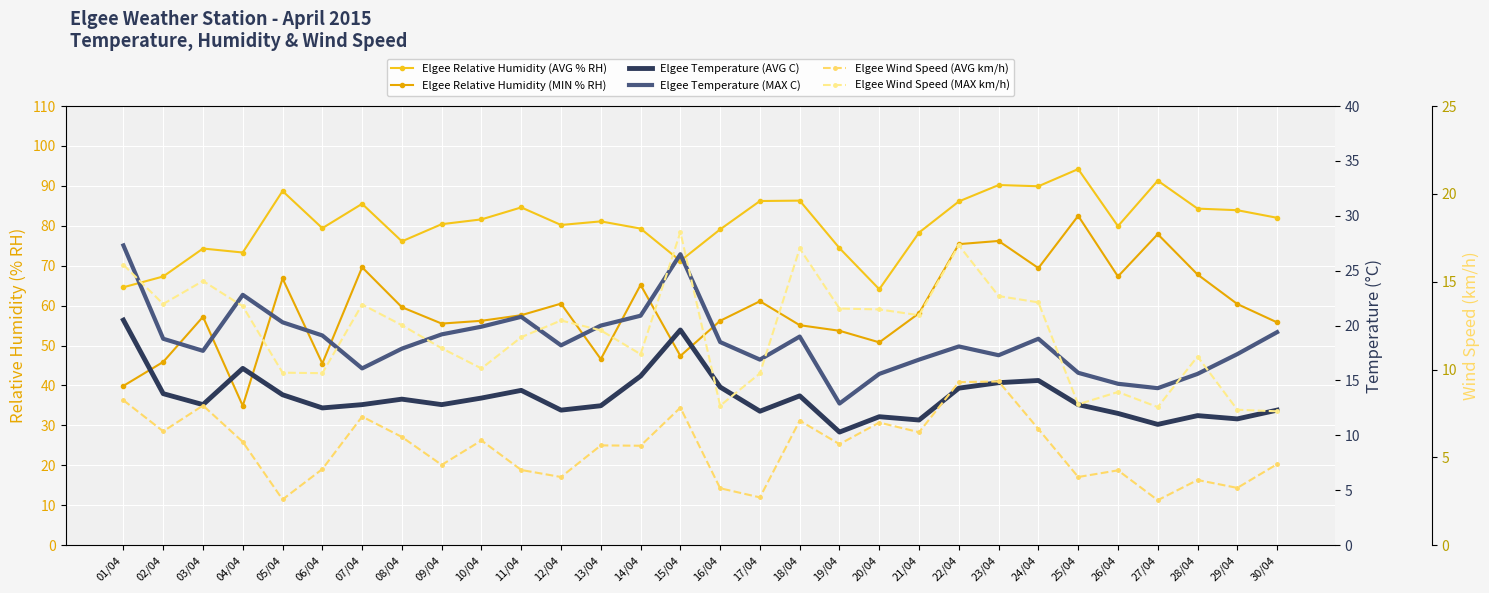

Is it true that Elgee Wind Speed (AVG km/h) equals 6.4 at 21/04?

True